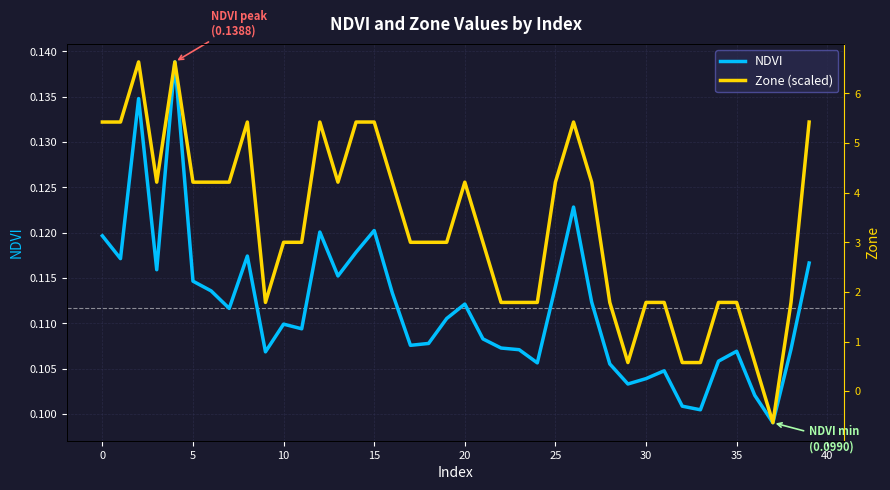

What is the sum of all Zone (scaled) values?

4.8